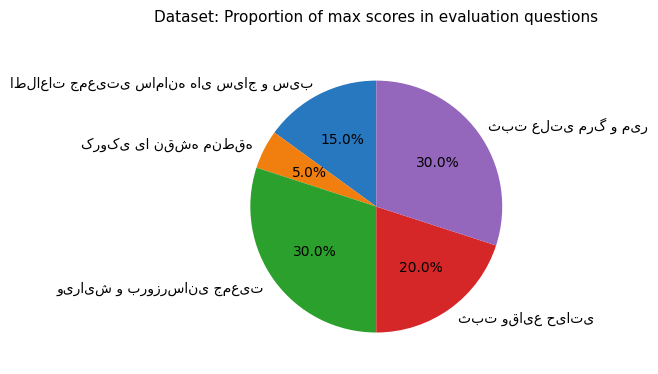

How many segments does this pie chart have?

5